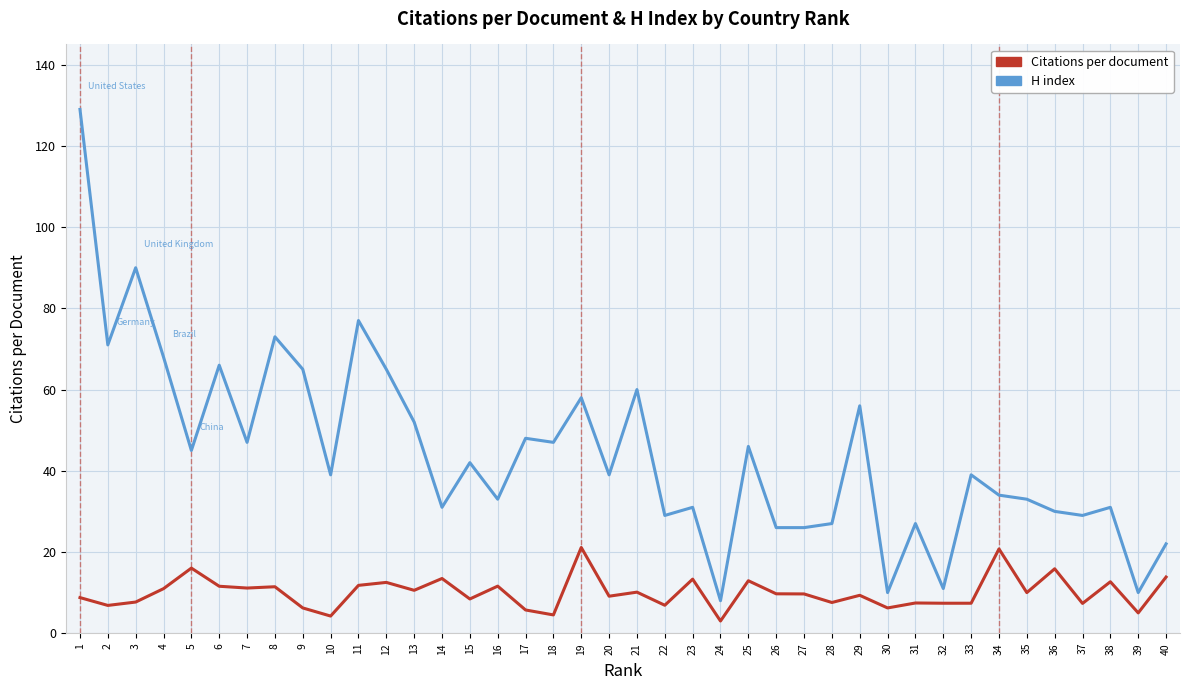

What is the highest value of the Citations per document series?

21.1